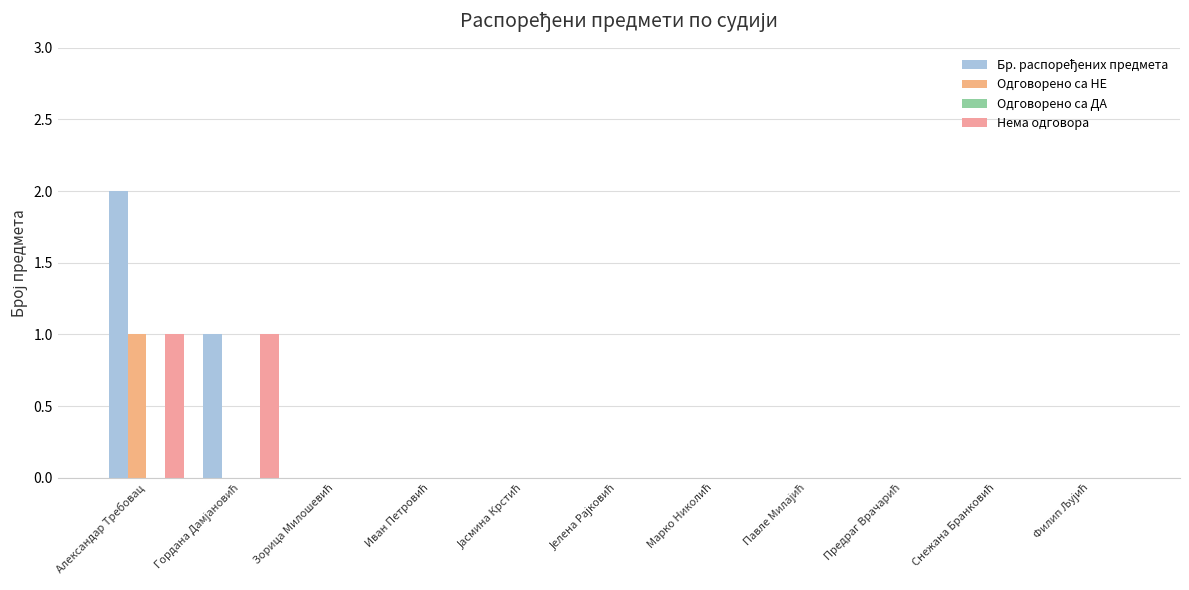

What is the greatest value displayed?

2